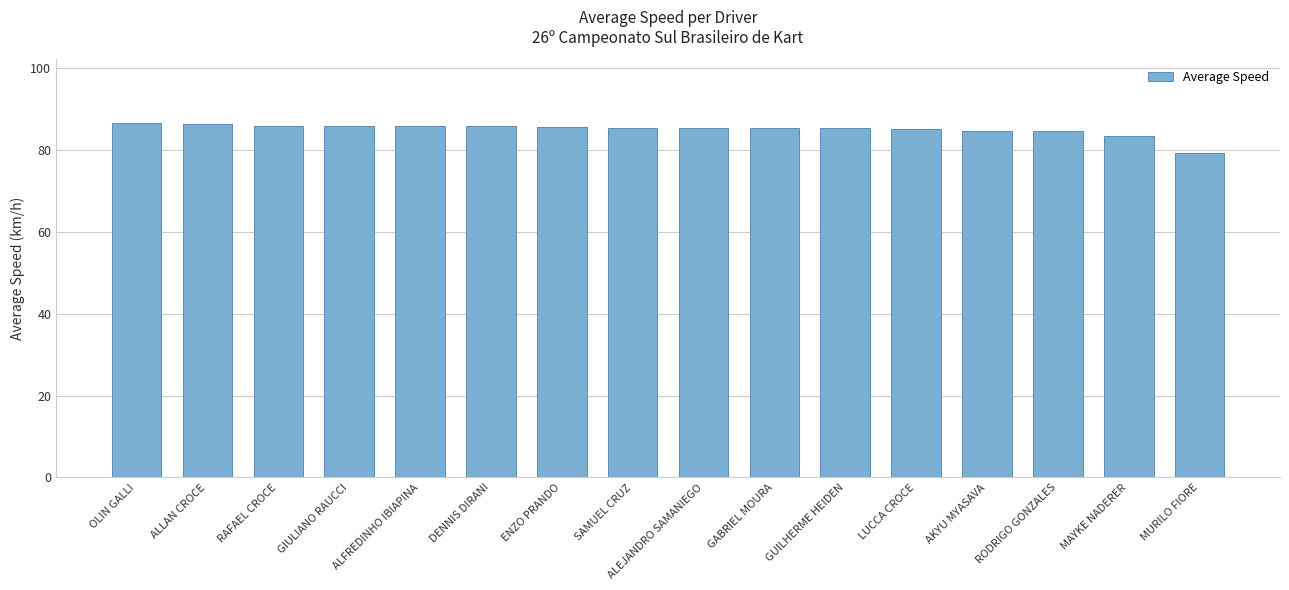

At which label is the value closest to 83?

MAYKE NADERER